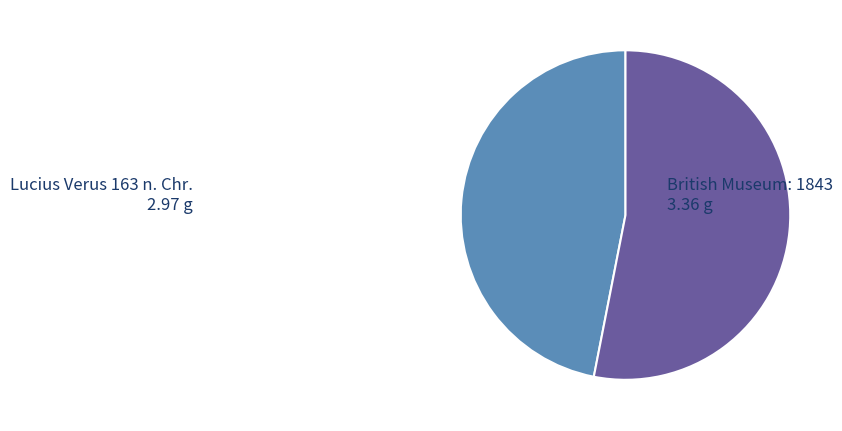

Does any single category account for the majority?

Yes